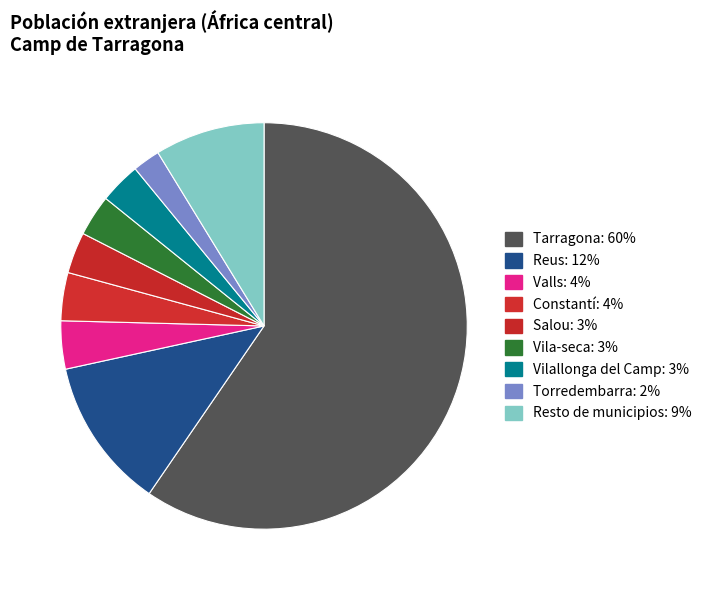

Count the number of slices in the pie.

9